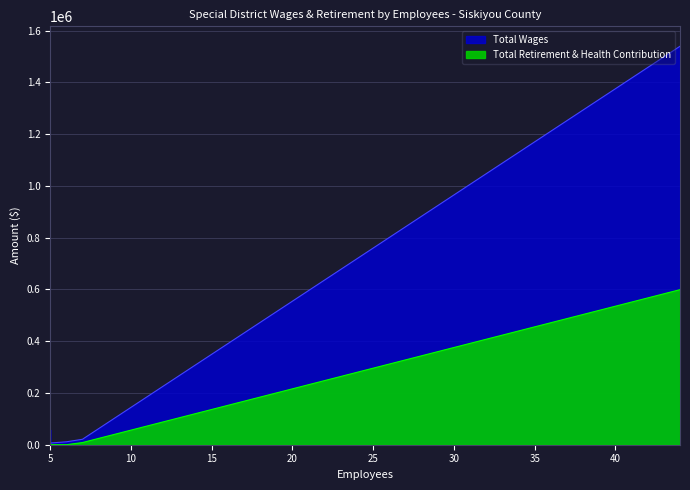

Which series has the largest range (max minus min)?

Total Wages